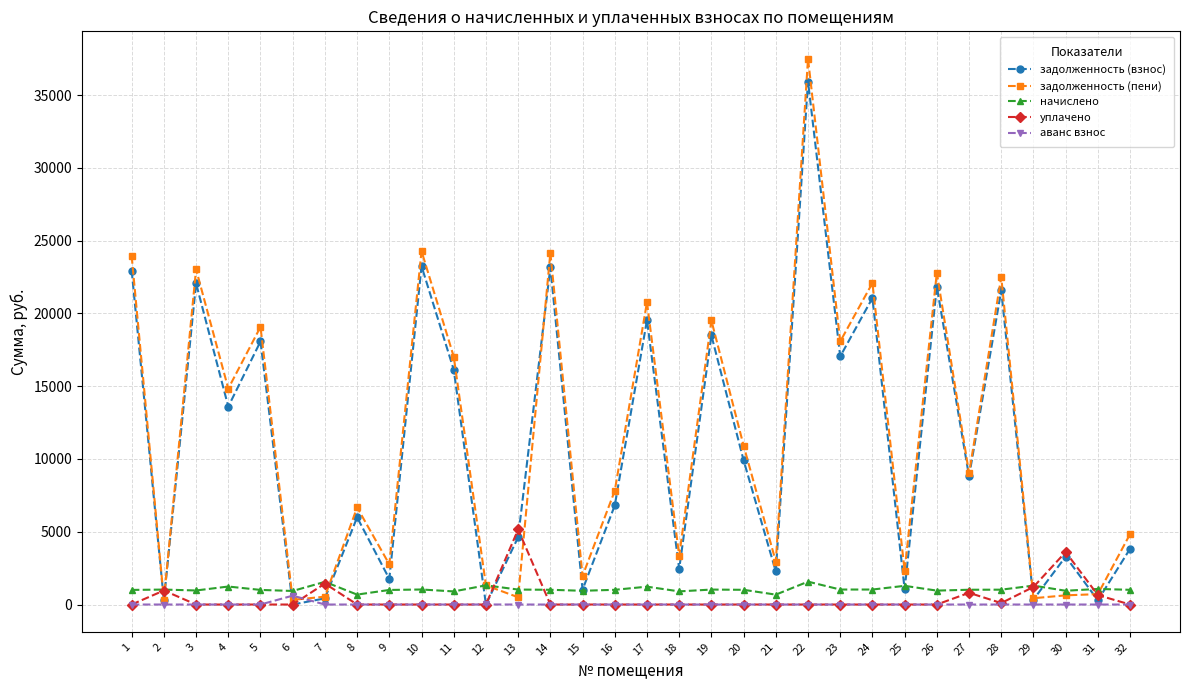

What is the sum of the задолженность (пени) values at 19 and 9?

22279.7